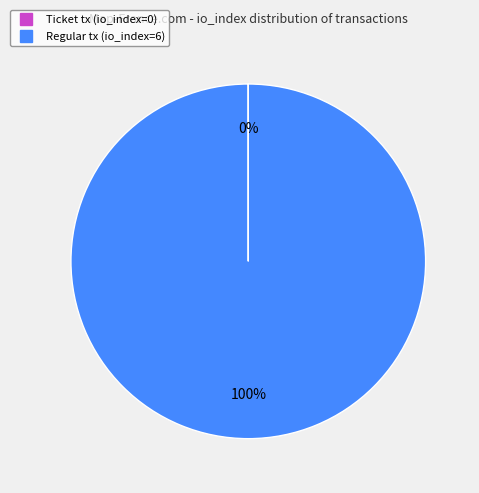

True or false: Regular tx (io_index=6) accounts for 100% of the total.

True